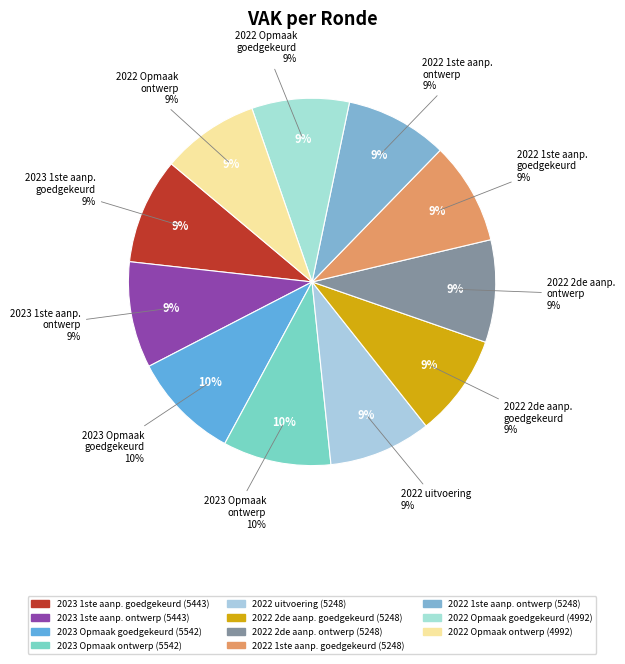

To the nearest percent, what is the average slice percentage?

9%